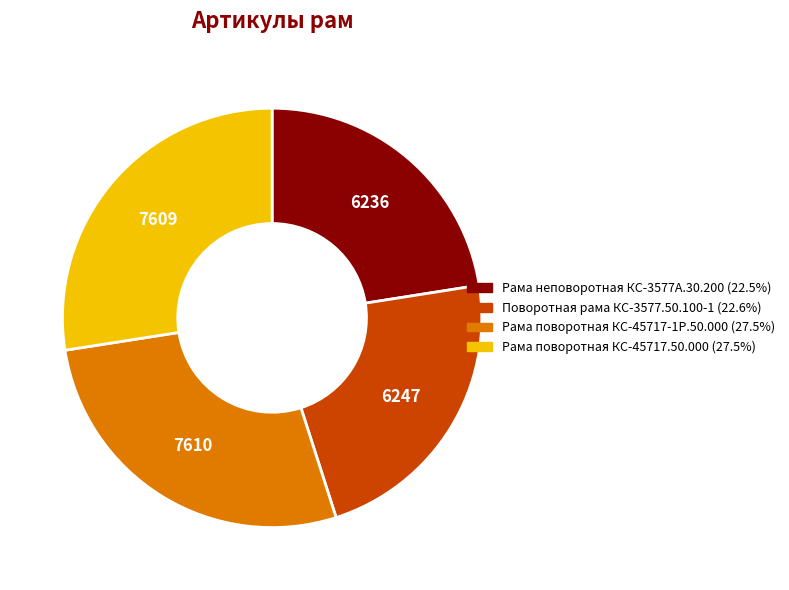

How many slices are in this pie chart?

4